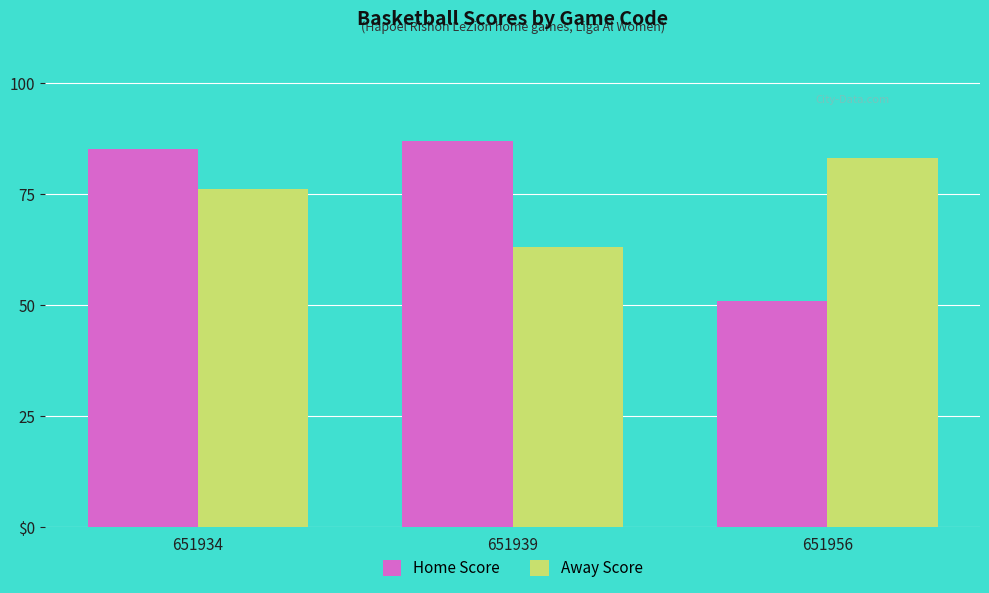

What is the difference between the highest and lowest values at 651934?

9